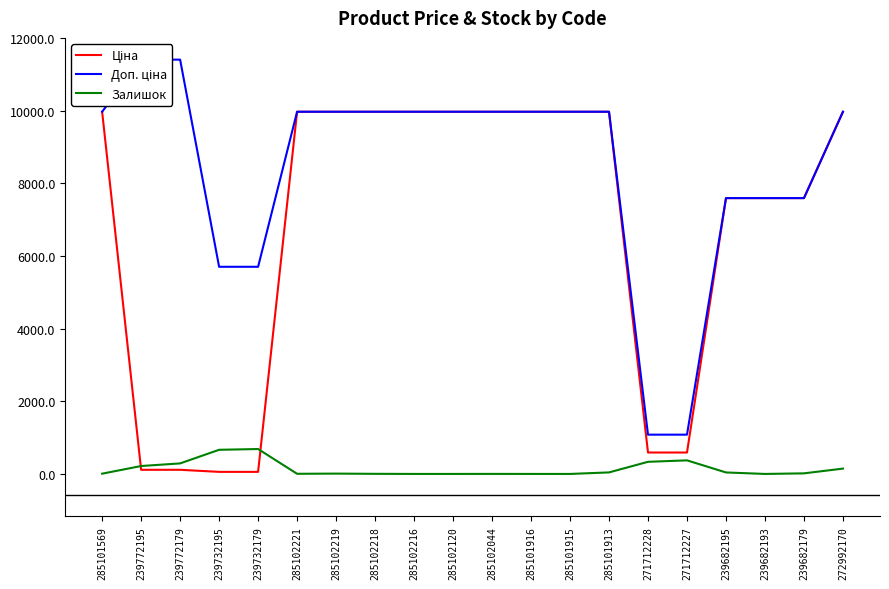

How many positive values does the Залишок series have?

15